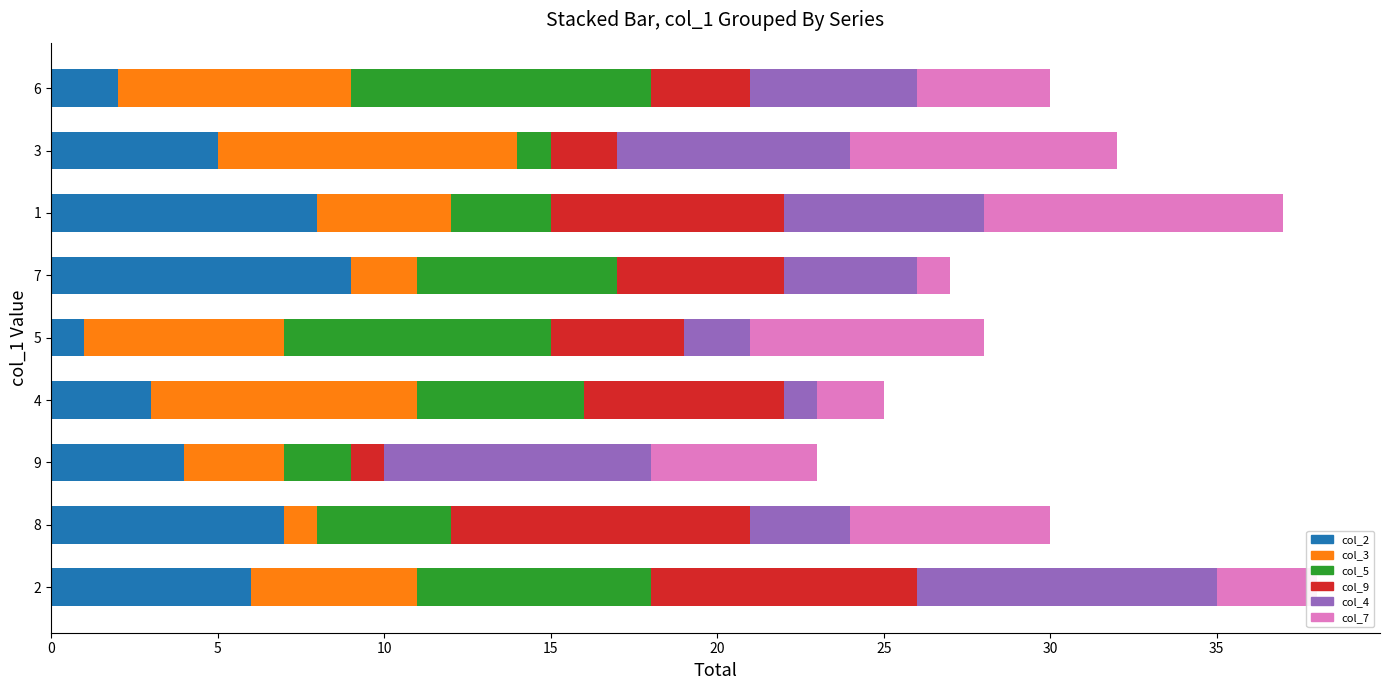

True or false: col_2 has a value of 2 at 6.

True